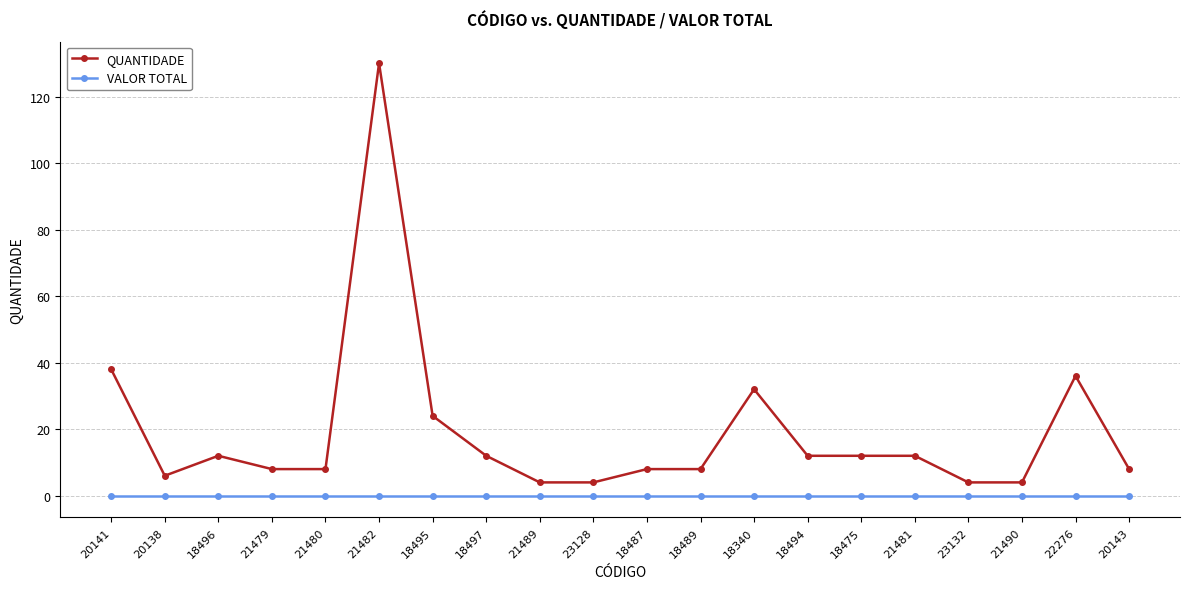

At which category is the sum across all series the highest?

21482